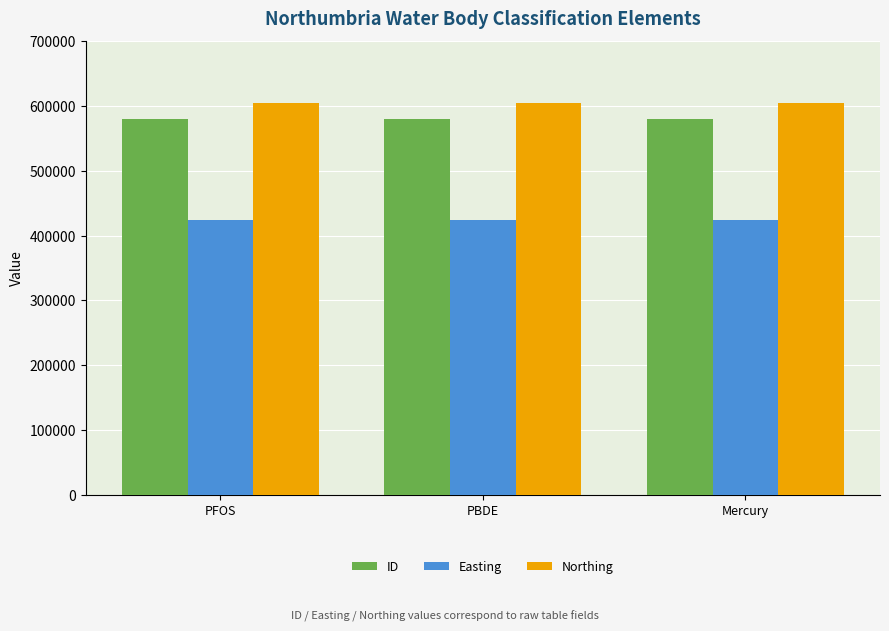

How many series are shown in this chart?

3